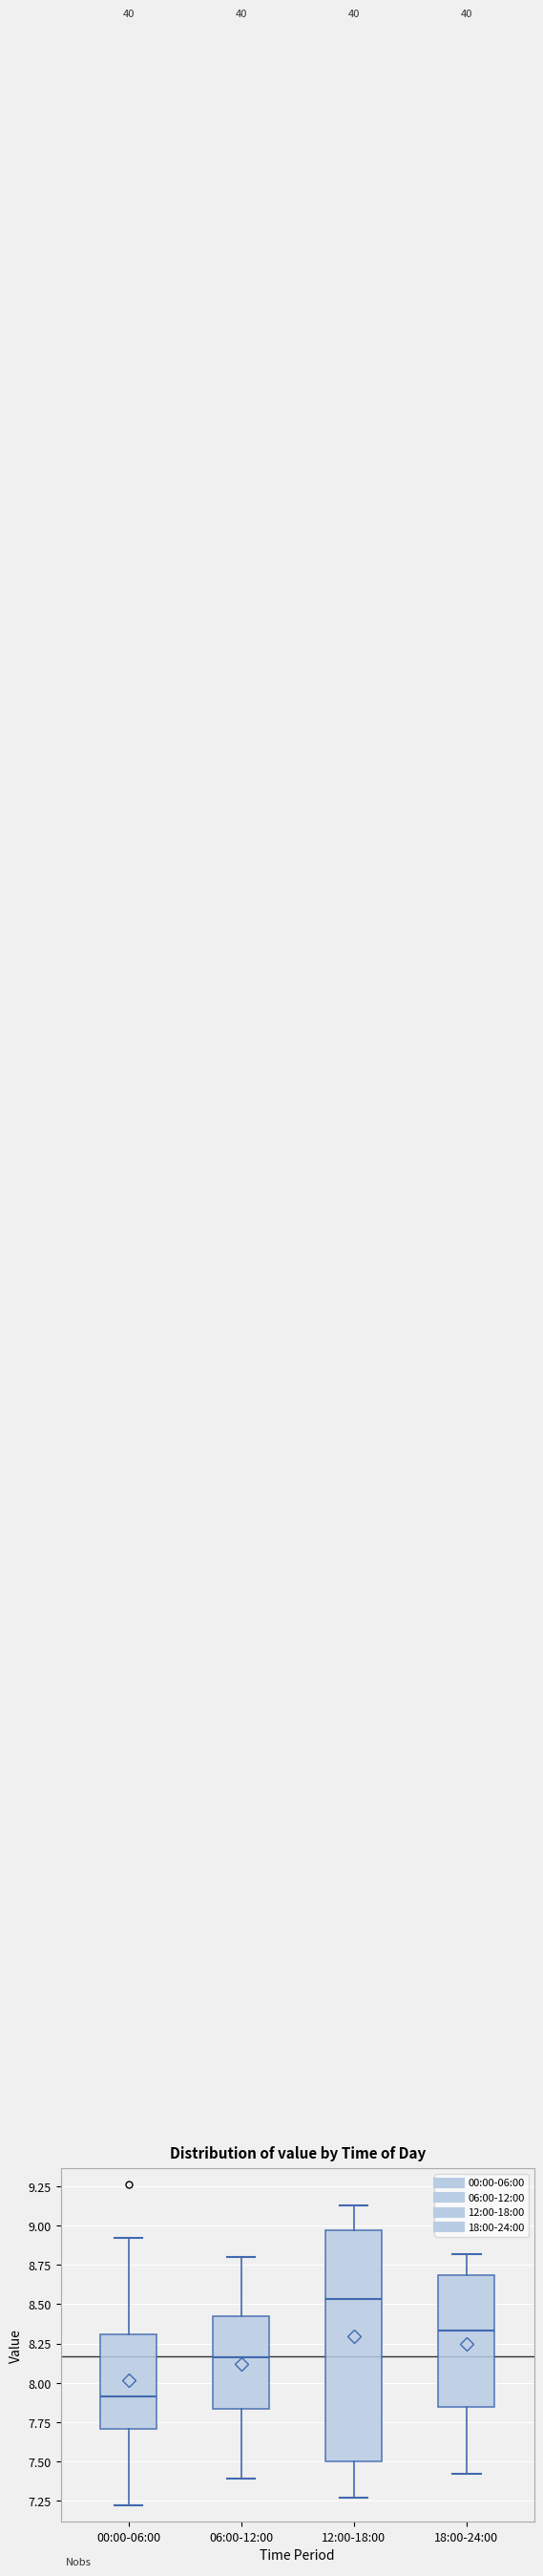

Where does the median line of the box for 12:00-18:00 sit on the y-axis? The values are not printed on the chart, so give them approximately, as read against the axis.

8.55